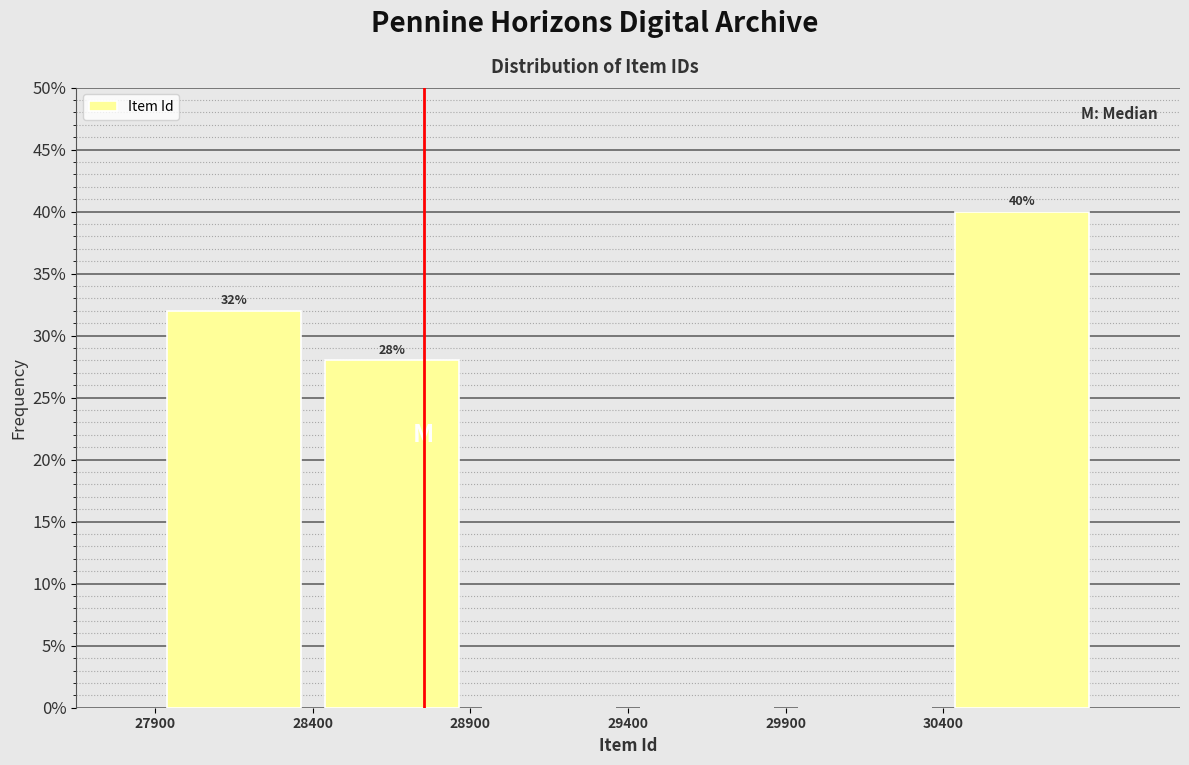

Over which range of the x-axis is the bar tallest?

30400 to 30900